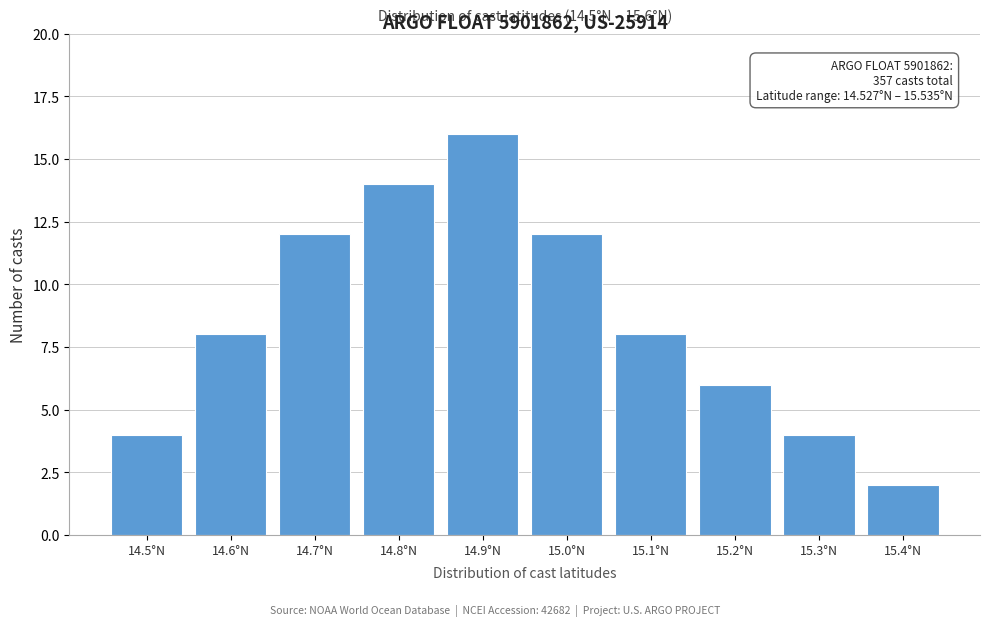

Reading left to right, list all the values displayed in this chart.

14.5°N=4	14.6°N=8	14.7°N=12	14.8°N=14	14.9°N=16	15.0°N=12	15.1°N=8	15.2°N=6	15.3°N=4	15.4°N=2